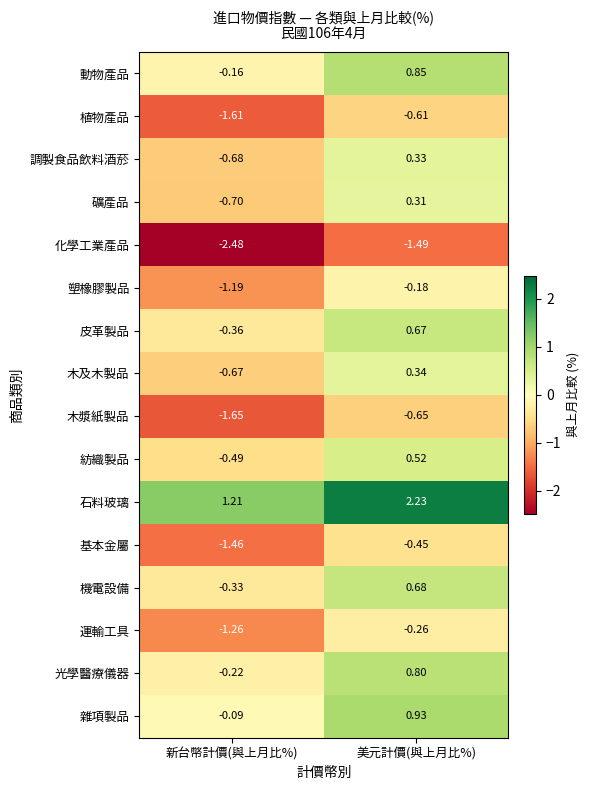

Where is 石料玻璃 nearest to the value 1?

新台幣計價(與上月比%)